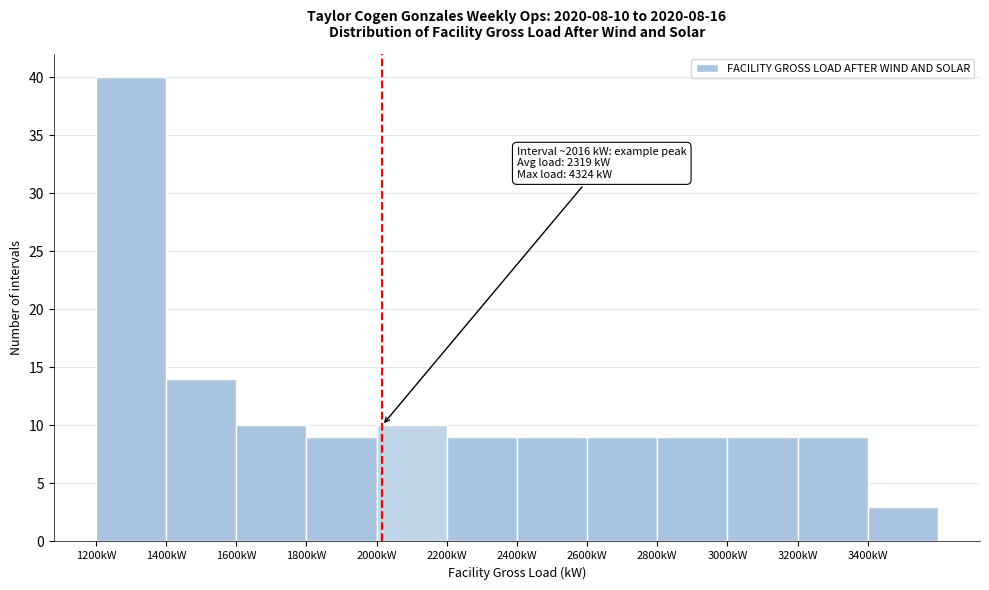

Over which range of the x-axis is the bar tallest?

1200 to 1400